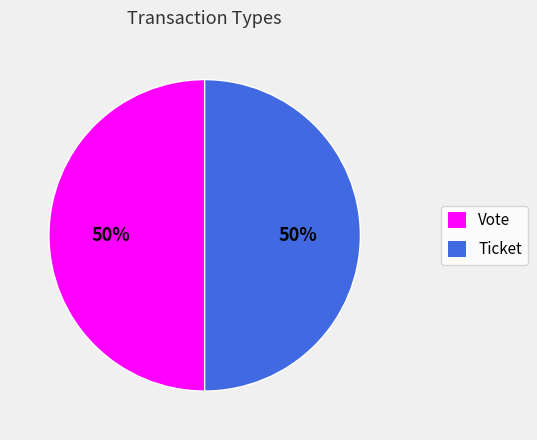

How many slices are in this pie chart?

2